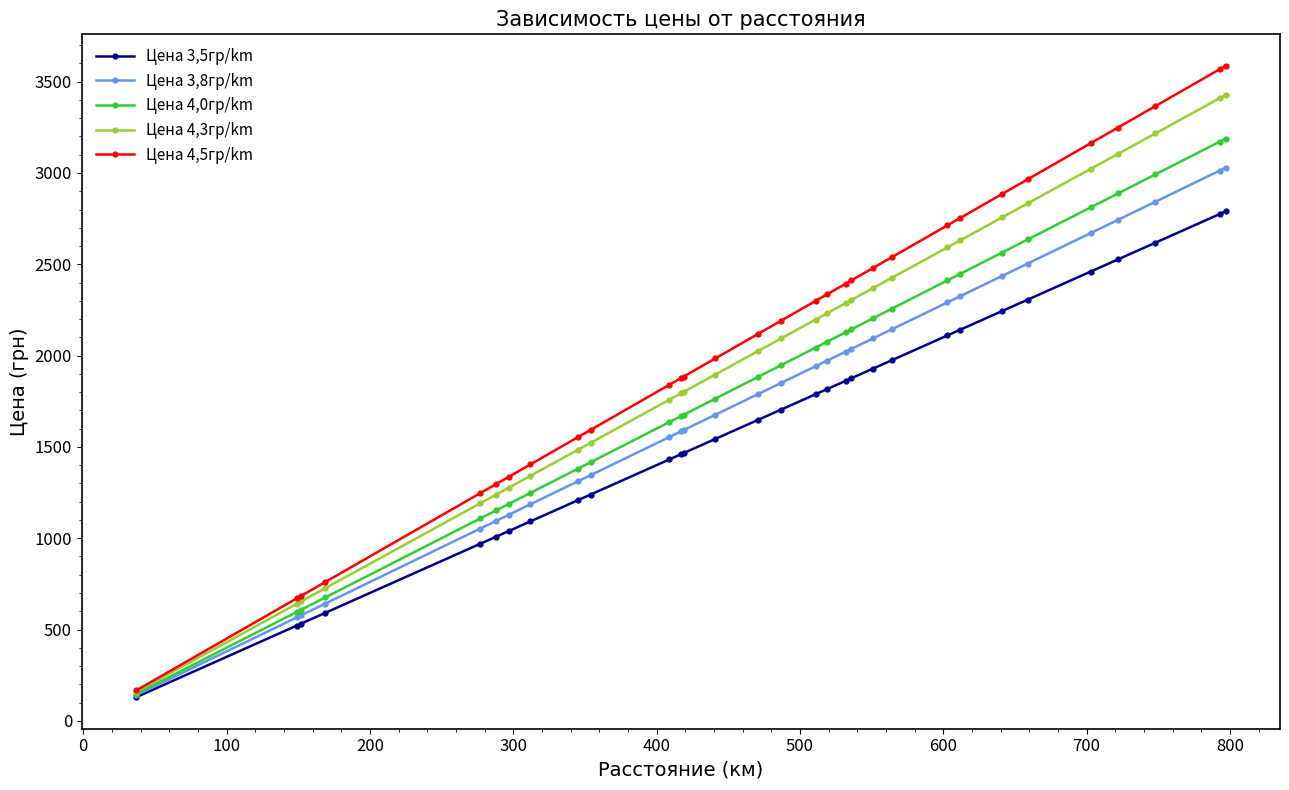

How many lines are shown in the chart?

5